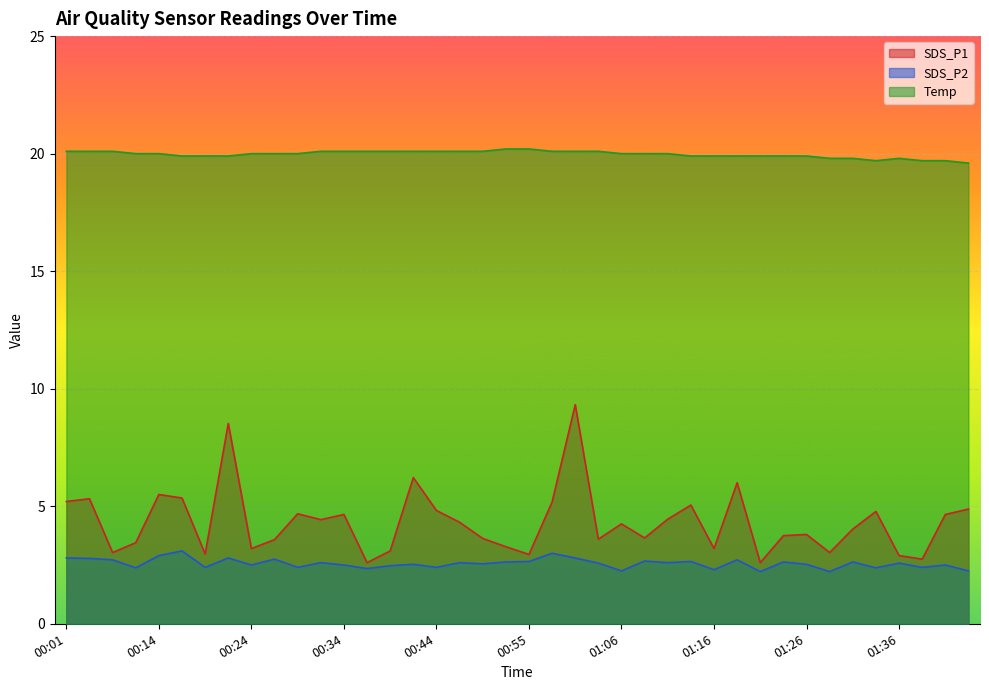

What is the difference between the SDS_P2 values at 01:18 and 01:39?

0.3